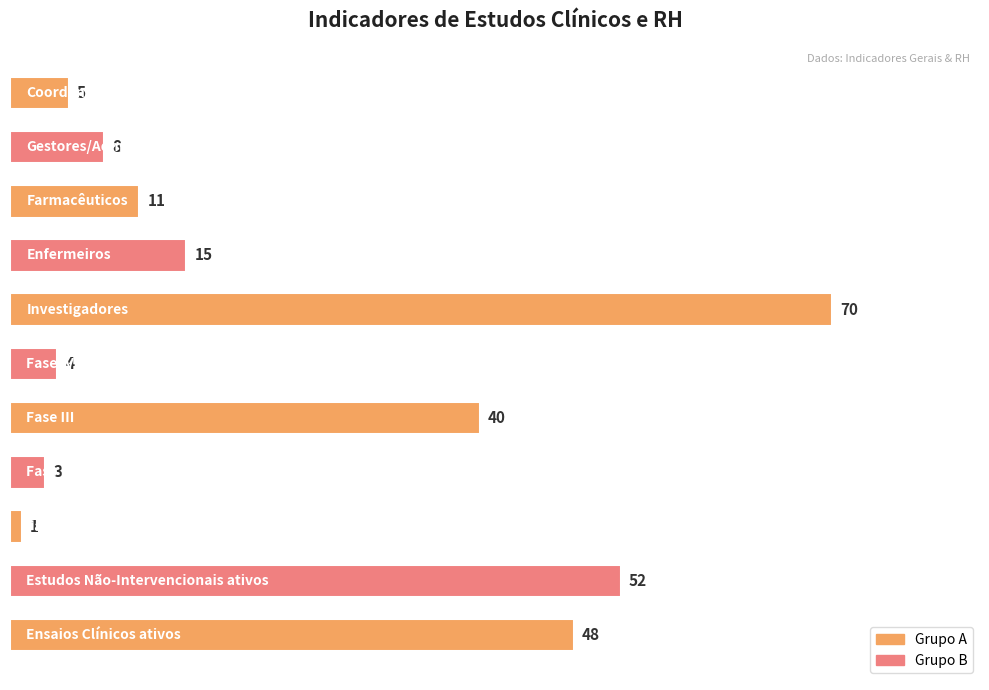

What is the sum of all values?

257